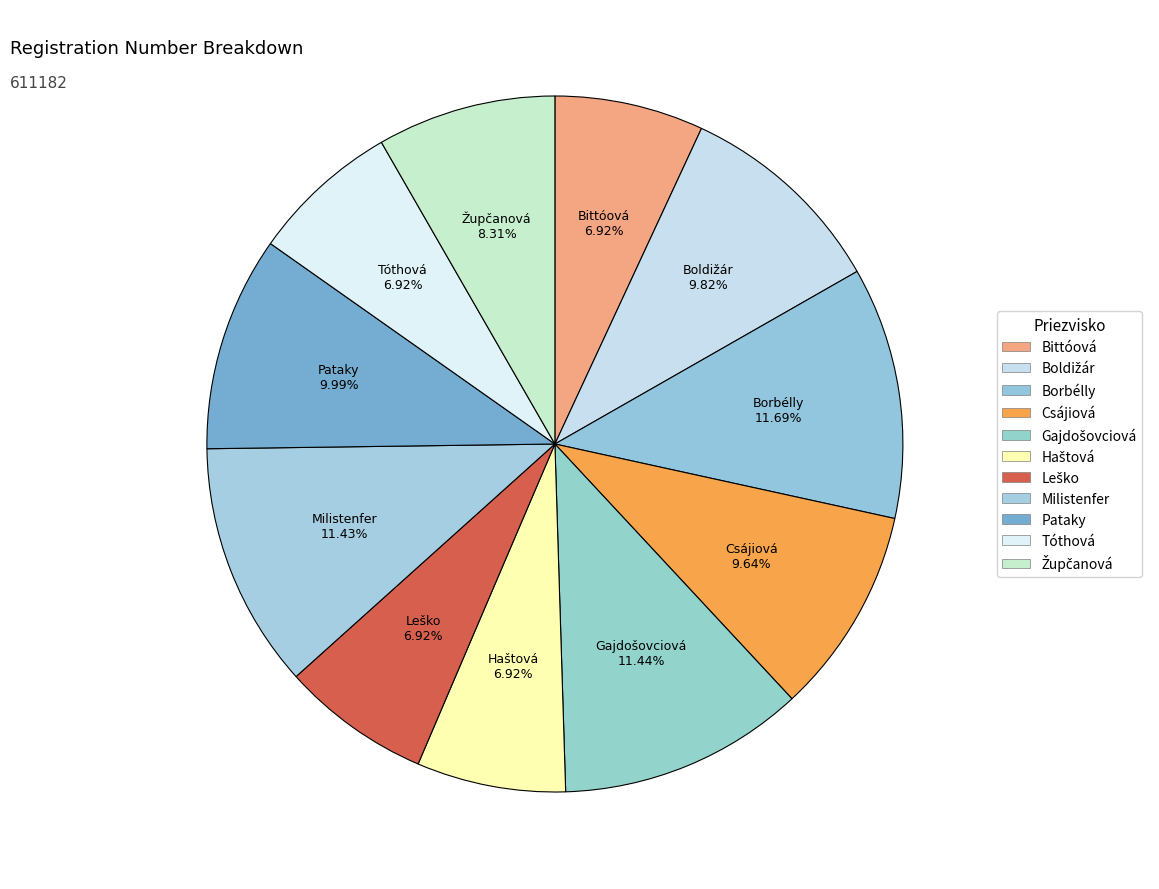

How many slices are in this pie chart?

11